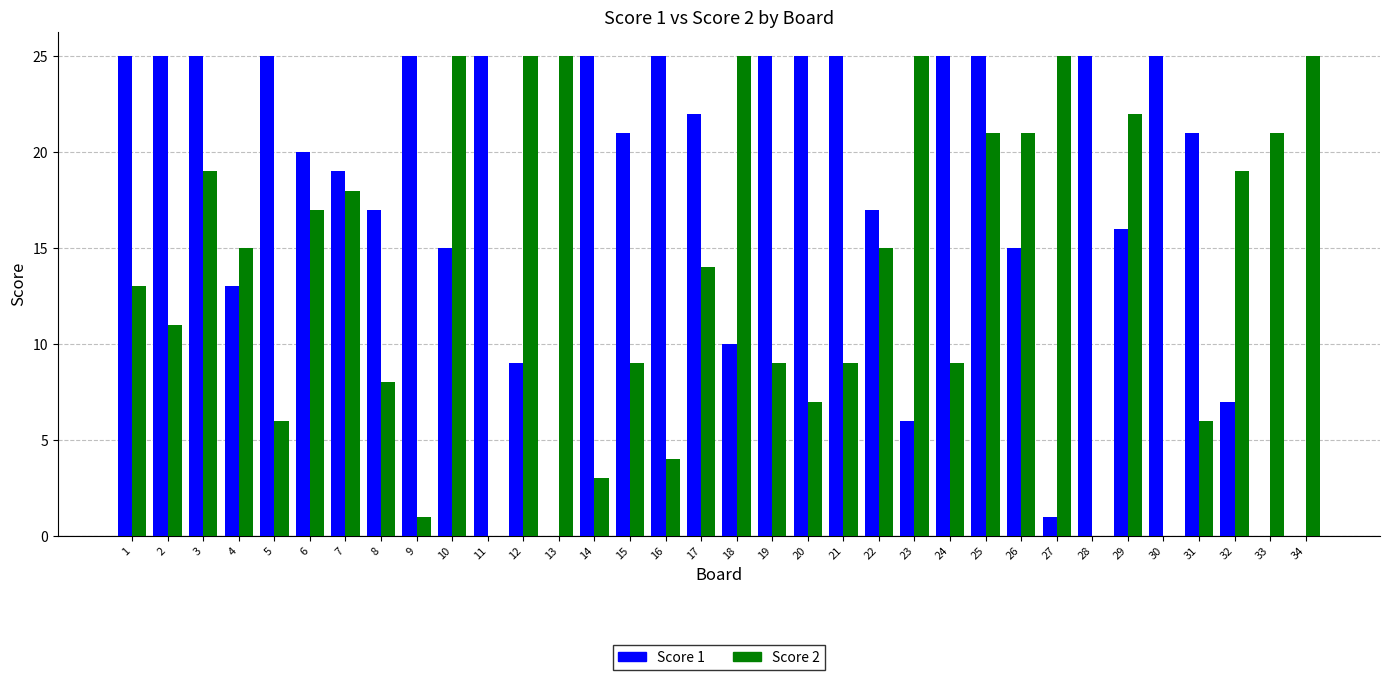

The value of Score 2 at 25 is 21. True or false?

True